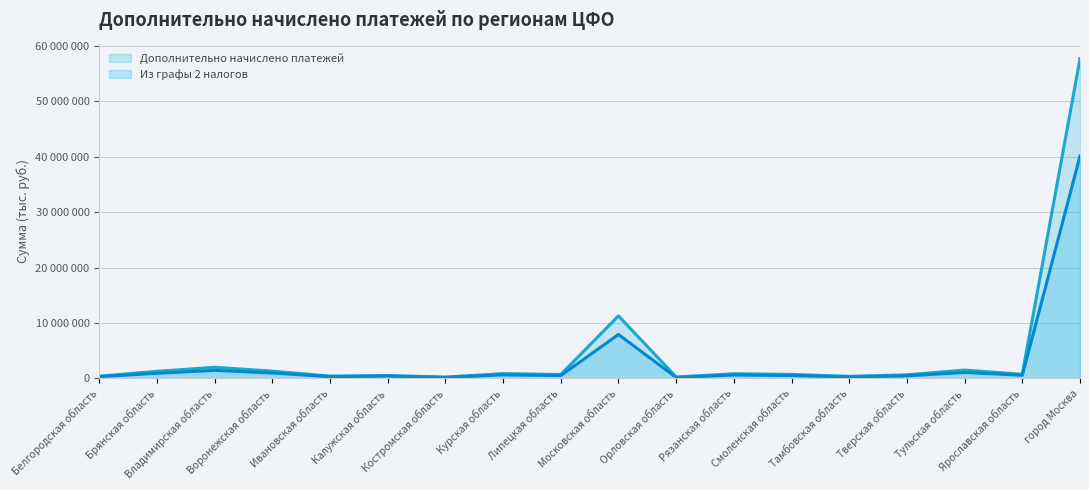

What is the highest value of the Дополнительно начислено платежей series?

57654935